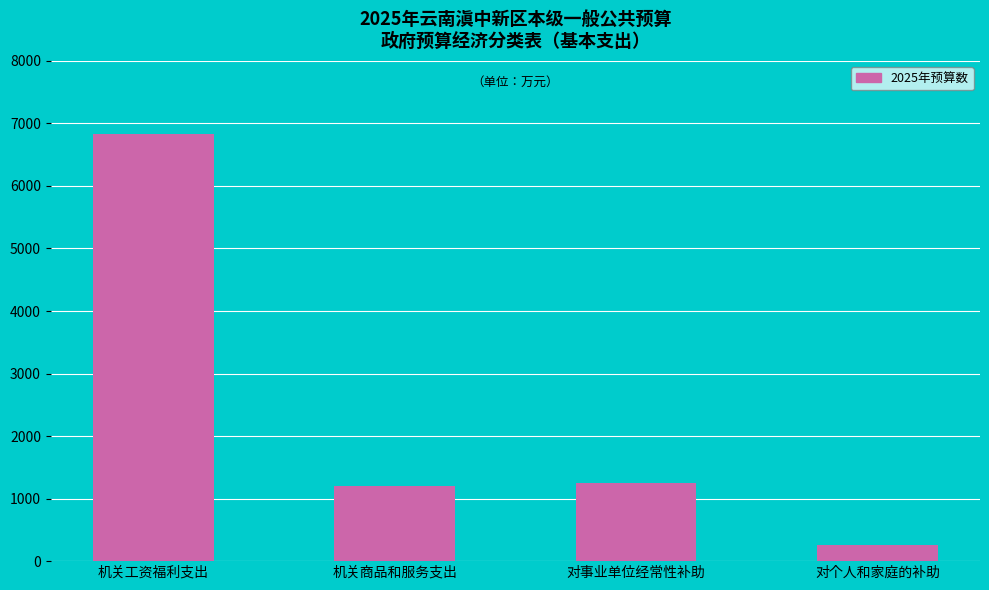

Which category has the lowest value across all series?

对个人和家庭的补助